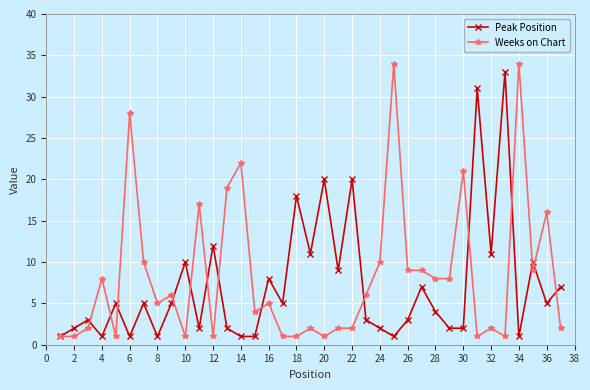

What is the maximum value shown in the chart?

34